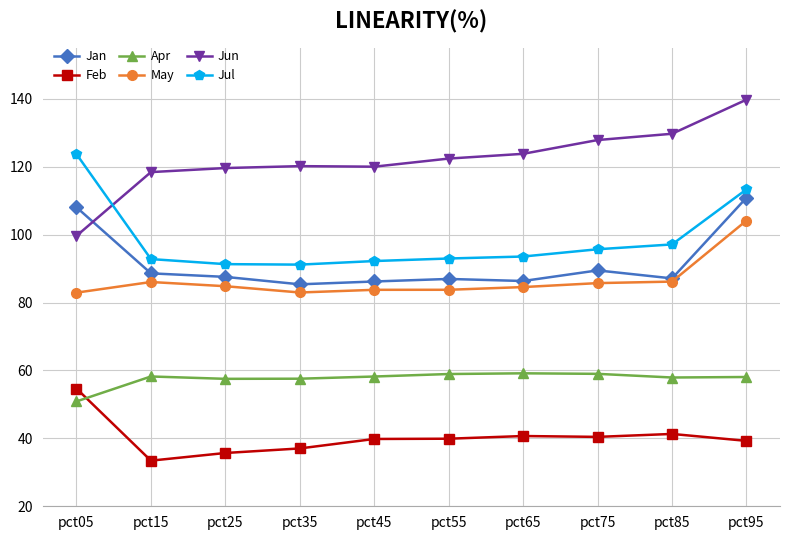

Is this an area chart (filled region under the line)?

No